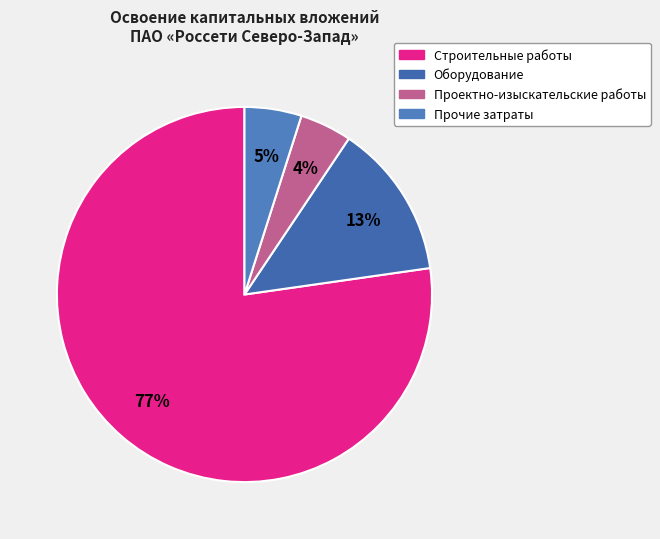

To the nearest percent, what is the combined percentage of Оборудование and Строительные работы?

91%